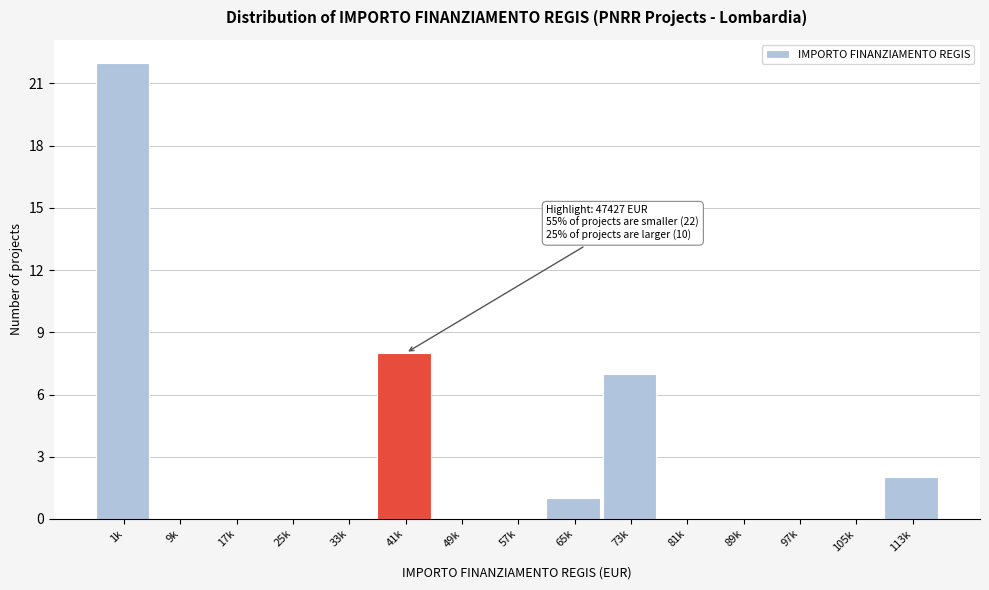

Reading right to left, what are all the values shown in this chart?

113k=2	105k=0	97k=0	89k=0	81k=0	73k=7	65k=1	57k=0	49k=0	41k=8	33k=0	25k=0	17k=0	9k=0	1k=22